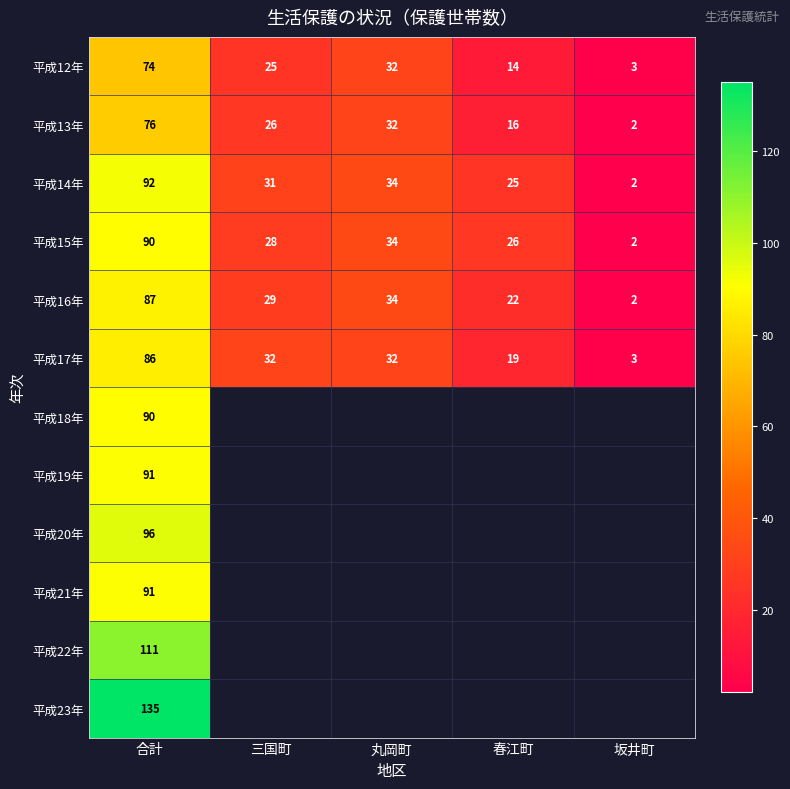

Is it true that 平成16年 equals 48 at 合計?

False